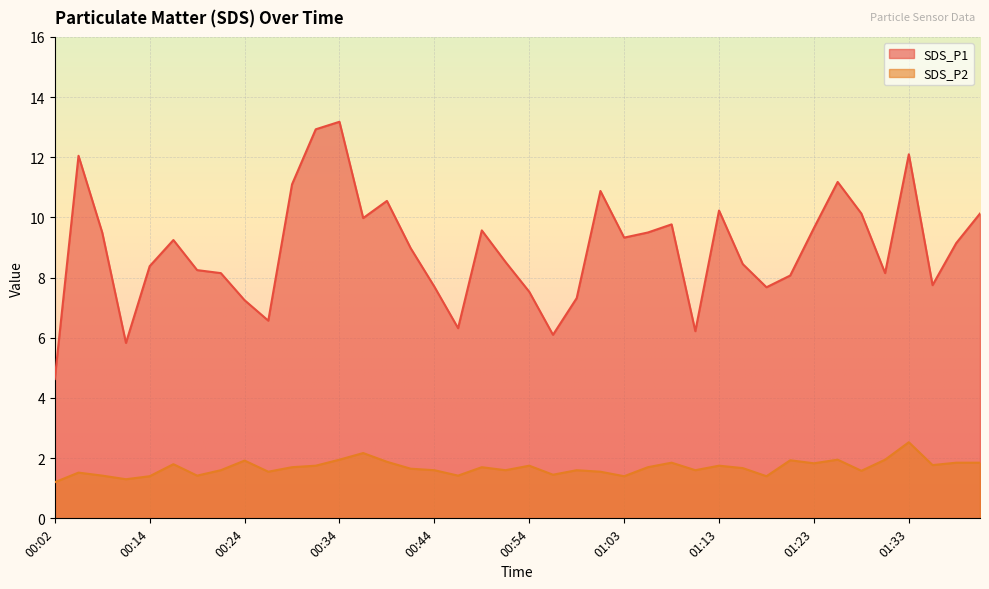

True or false: SDS_P1 and SDS_P2 cross at least once.

False